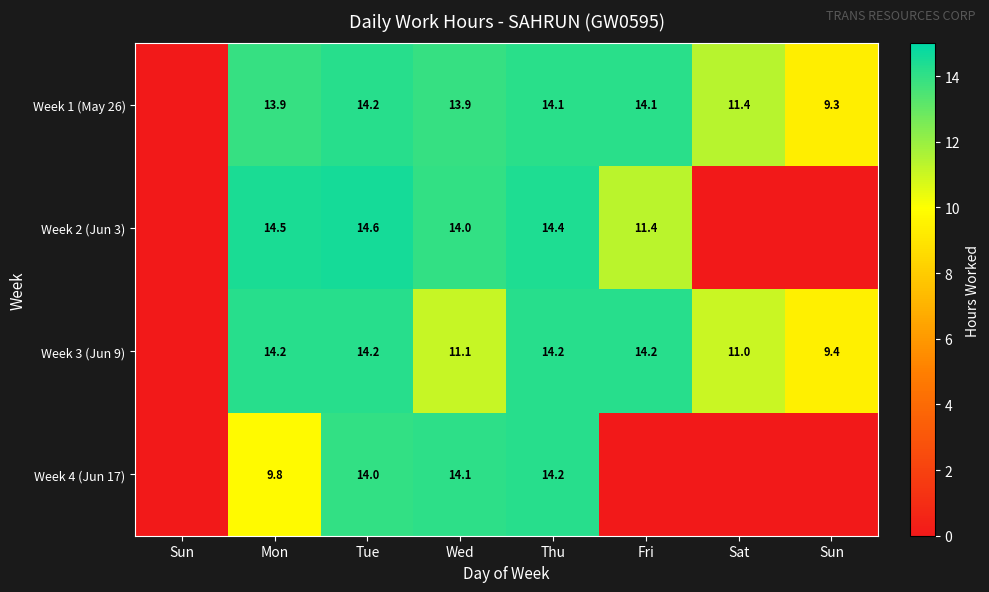

At which category is the sum across all series the highest?

Thu